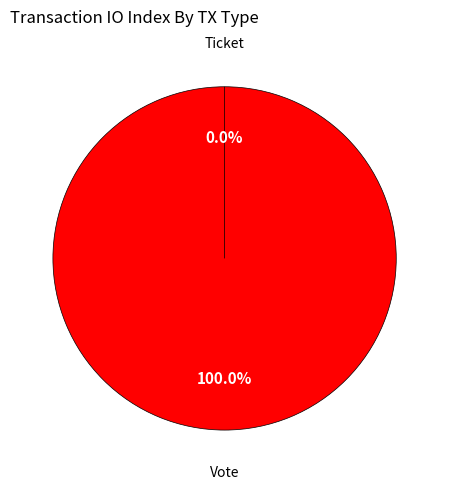

To the nearest percent, what is the difference between the Vote and Ticket slice percentages?

100%